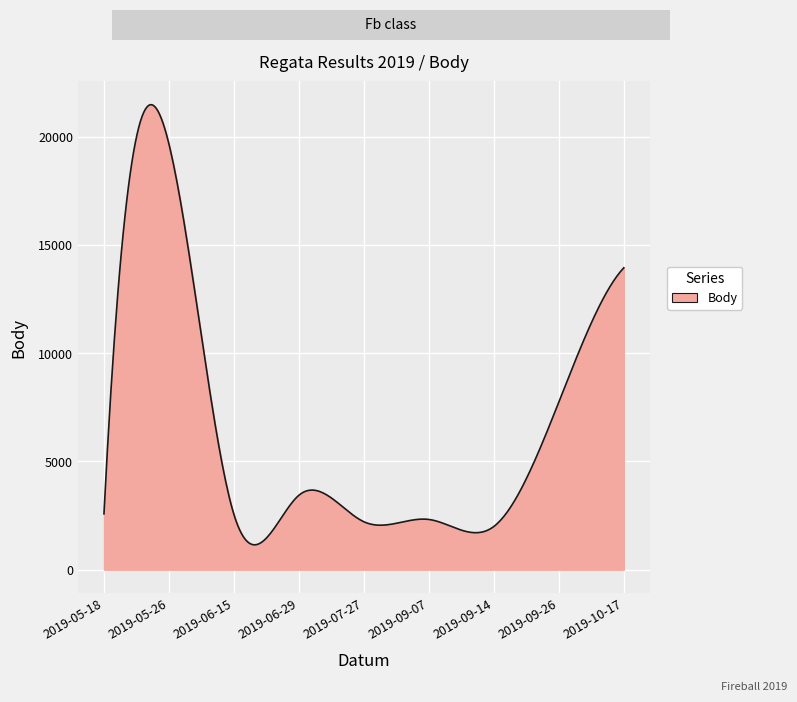

What is the difference between the maximum and minimum values?

20323.9